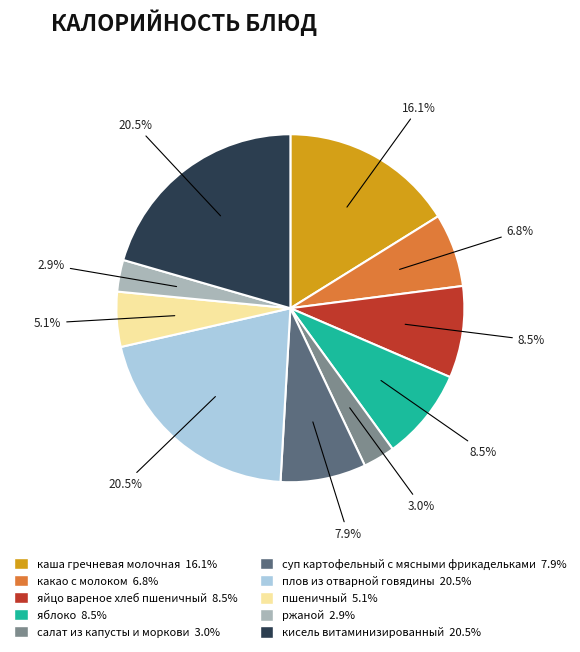

Does any single category account for the majority?

No